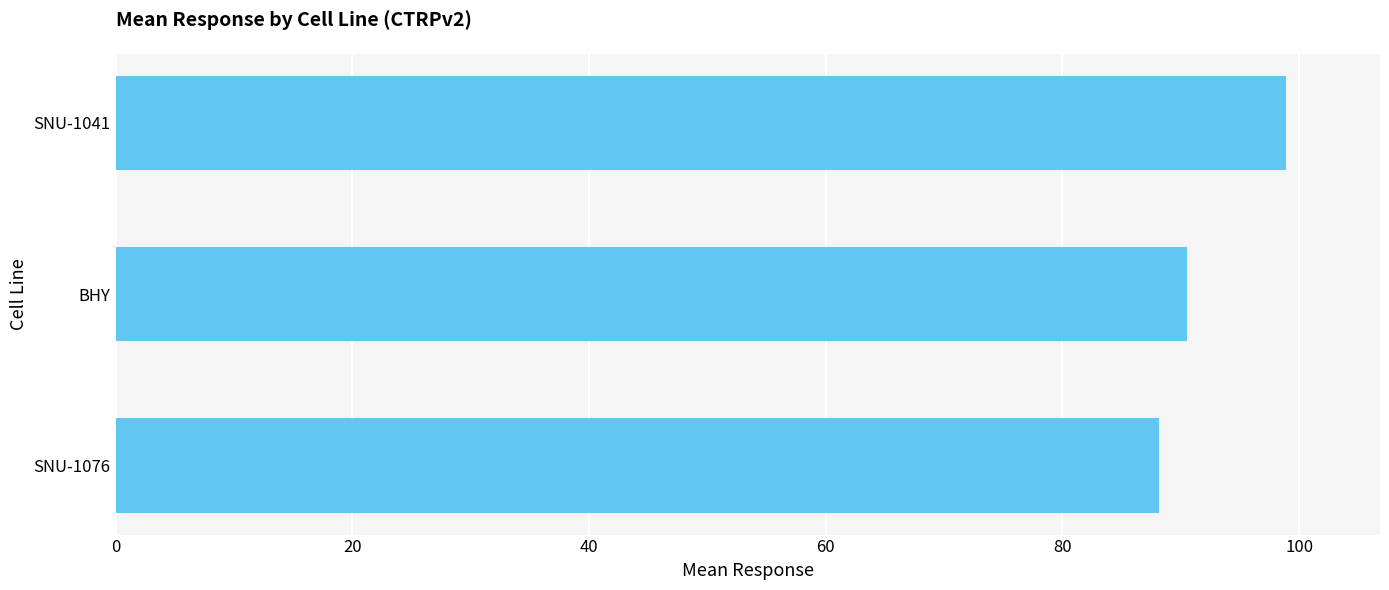

List the labels in order of value, smallest first.

SNU-1076, BHY, SNU-1041